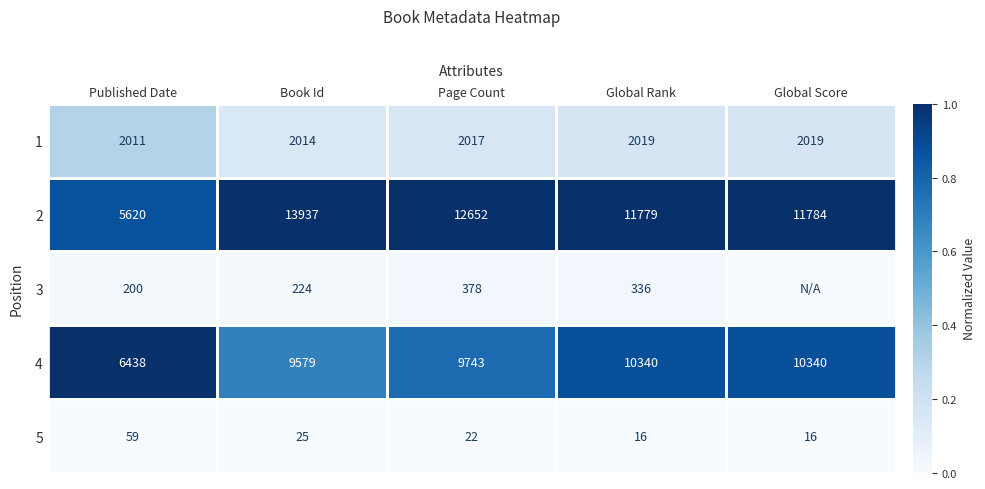

Which category has the lowest value across all series?

Global Score